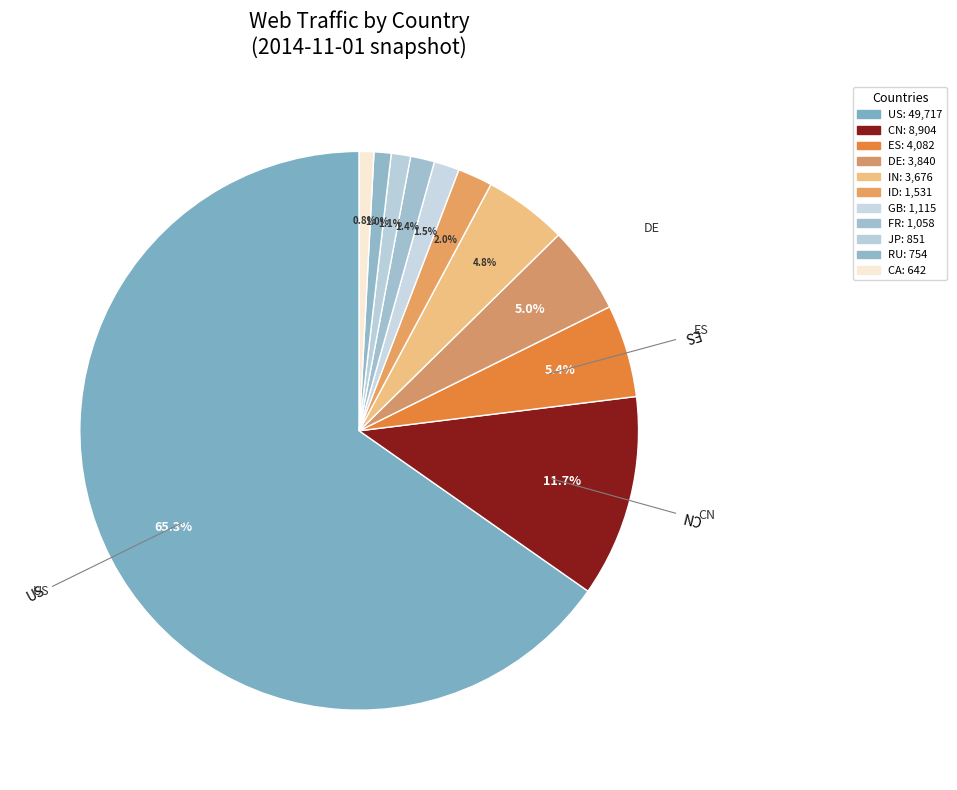

Is there a majority slice in this chart?

Yes